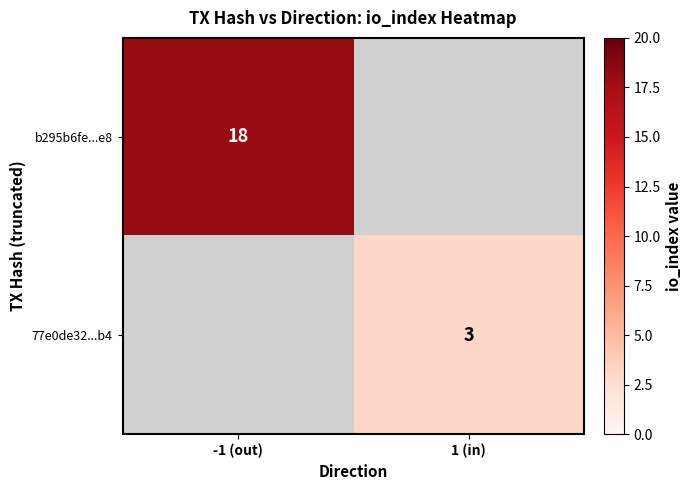

The value of b295b6fe...e8 at -1 (out) is 12. True or false?

False